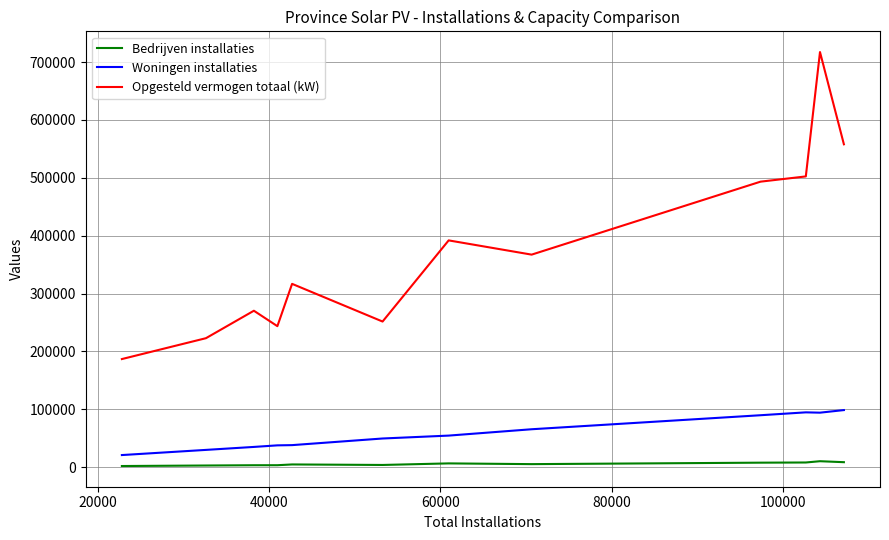

Rank the series by their maximum value, from lowest to highest.

Bedrijven installaties, Woningen installaties, Opgesteld vermogen totaal (kW)